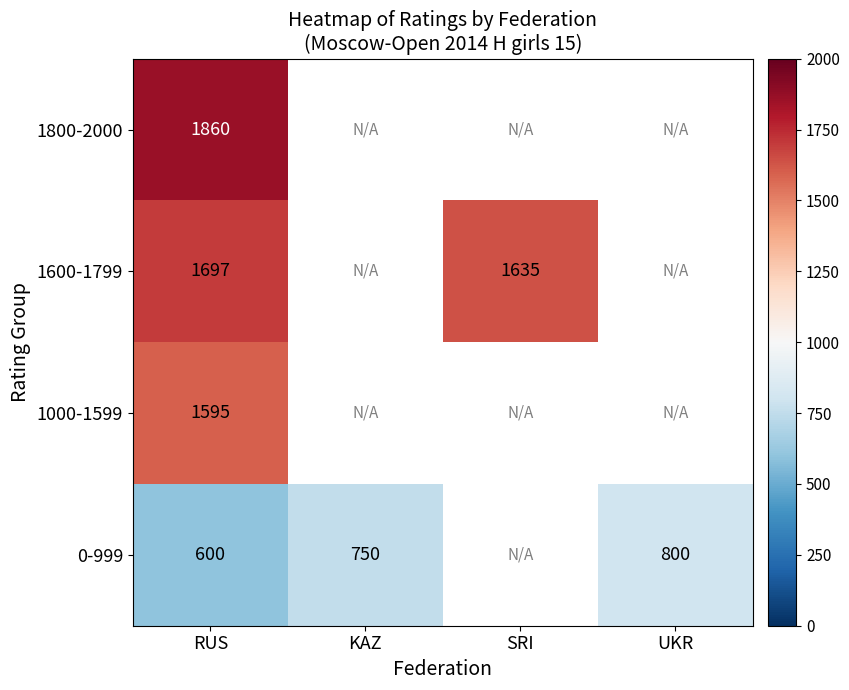

What is the minimum value shown in the chart?

600.0